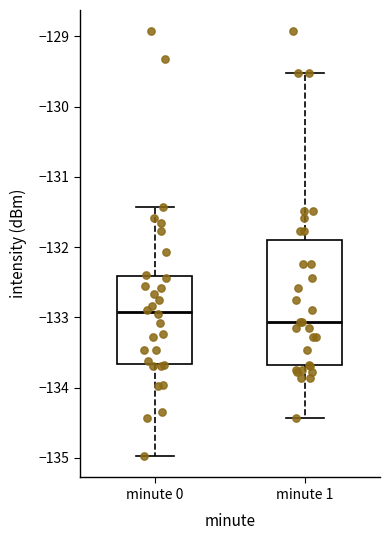

Reading left to right, read every box against the y-axis: the position of its median line, the range the box covers, and the ends of its whiskers. The values are not printed on the chart, so give them approximately, as read against the axis.

minute 0: median -132.9, box -133.7 to -132.4, whiskers -135.0 to -131.4
minute 1: median -133.1, box -133.7 to -131.9, whiskers -134.4 to -129.5